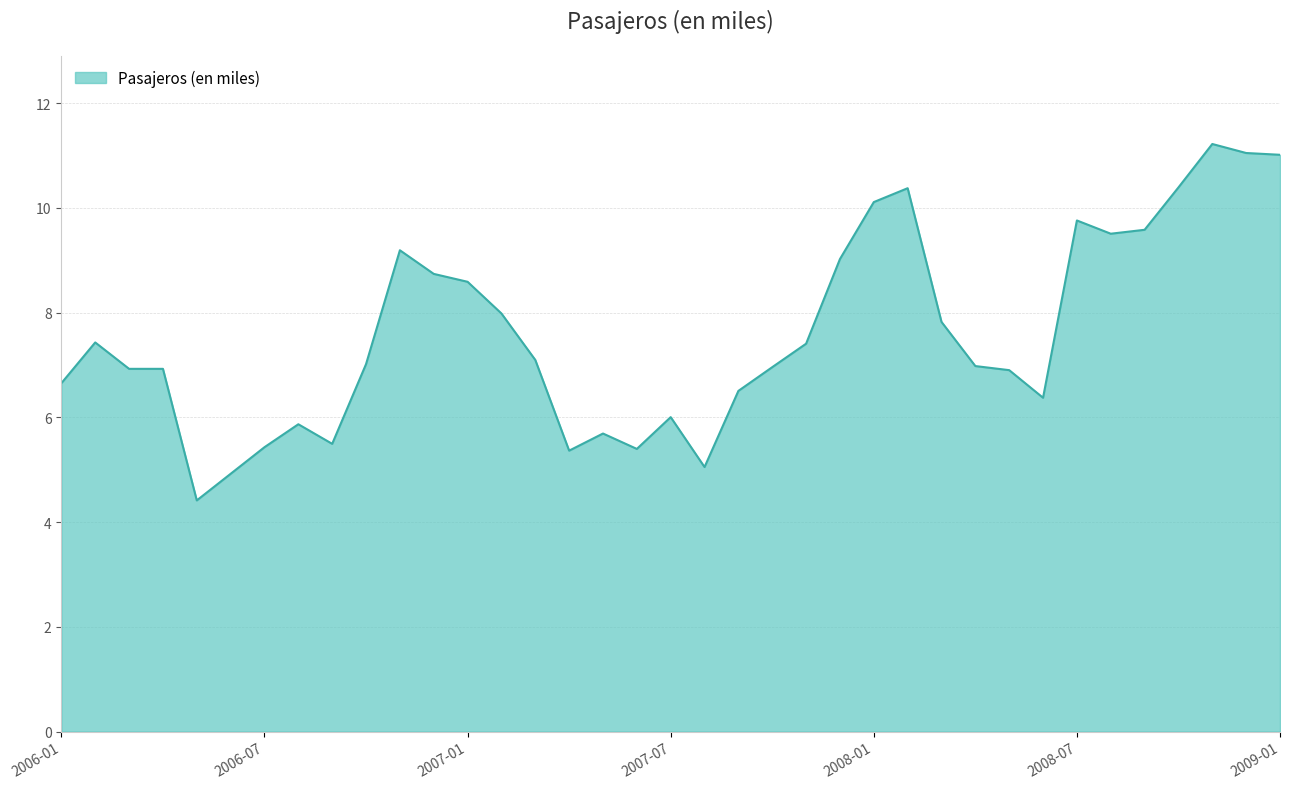

What is the minimum value shown in the chart?

4.4